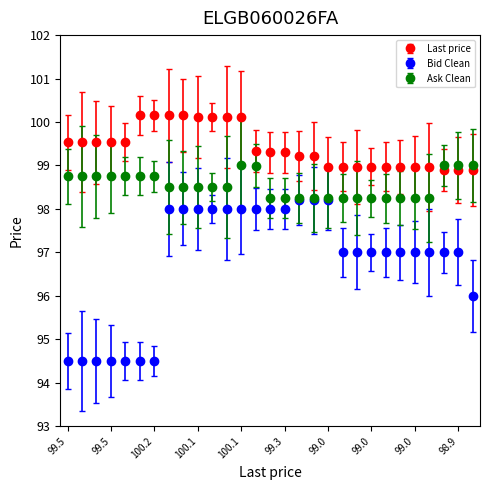

Which series has the largest total across all categories?

Last price